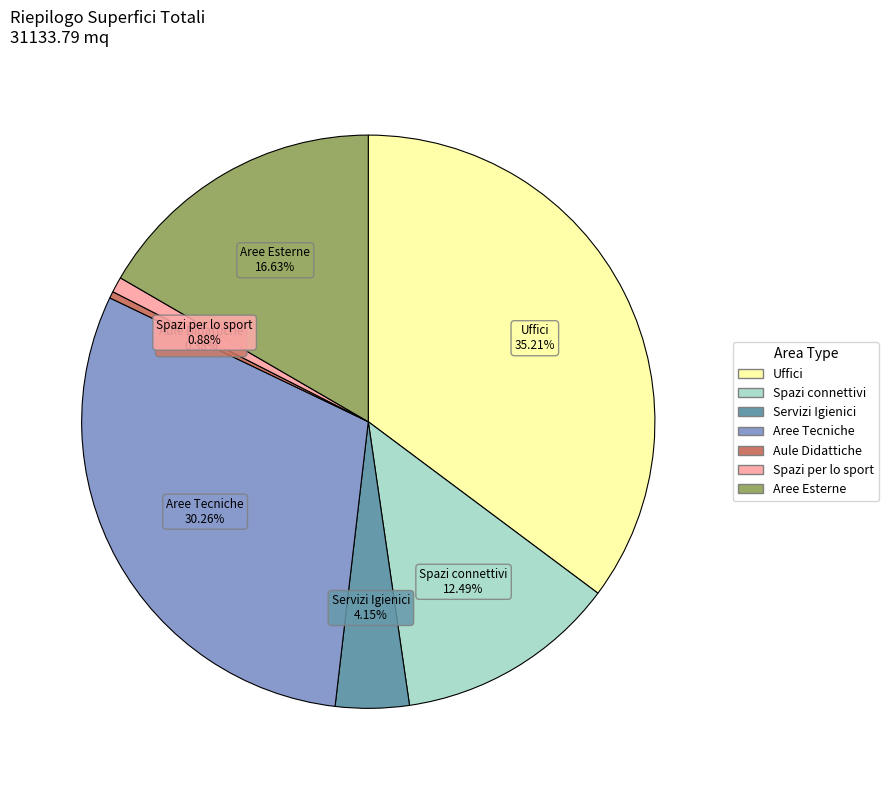

Is there any slice that represents more than half of the pie?

No